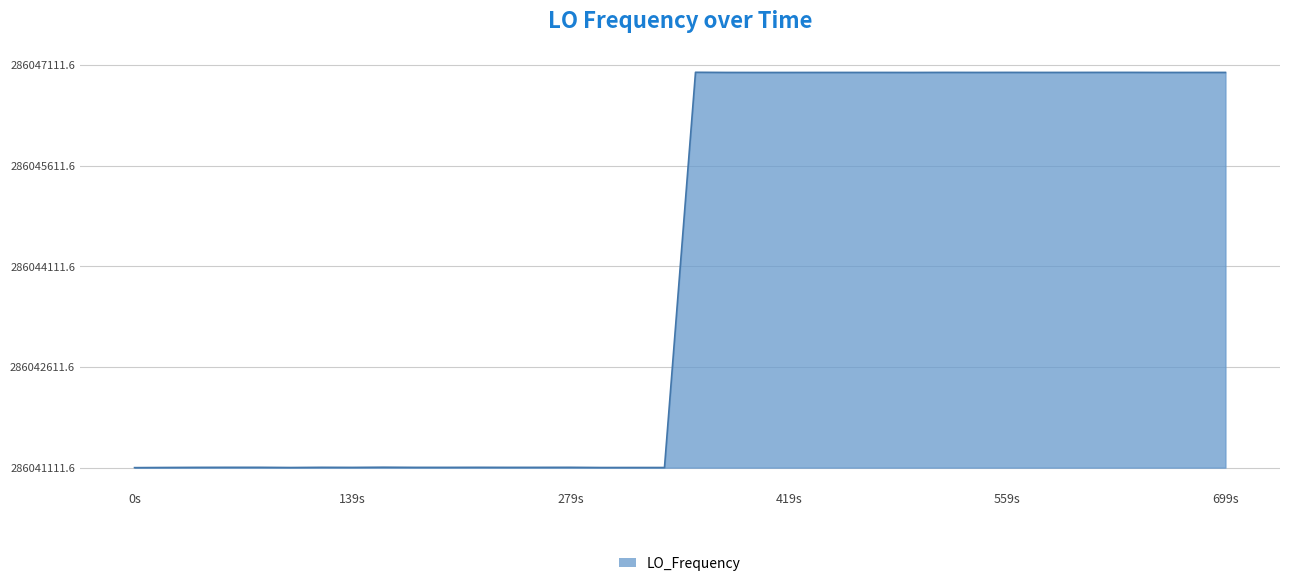

Reading left to right, list all the values displayed in this chart.

0.0	2.2	4.0	4.7	4.7	4.7	1.7	4.7	3.5	6.3	4.0	3.9	4.7	3.9	4.2	4.7	1.7	1.7	2.0	1.8	5891.0	5888.6	5888.2	5888.3	5888.6	5888.7	5888.7	5888.3	5889.4	5889.4	5888.8	5889.4	5888.9	5889.0	5889.6	5889.5	5889.5	5888.6	5888.8	5889.0